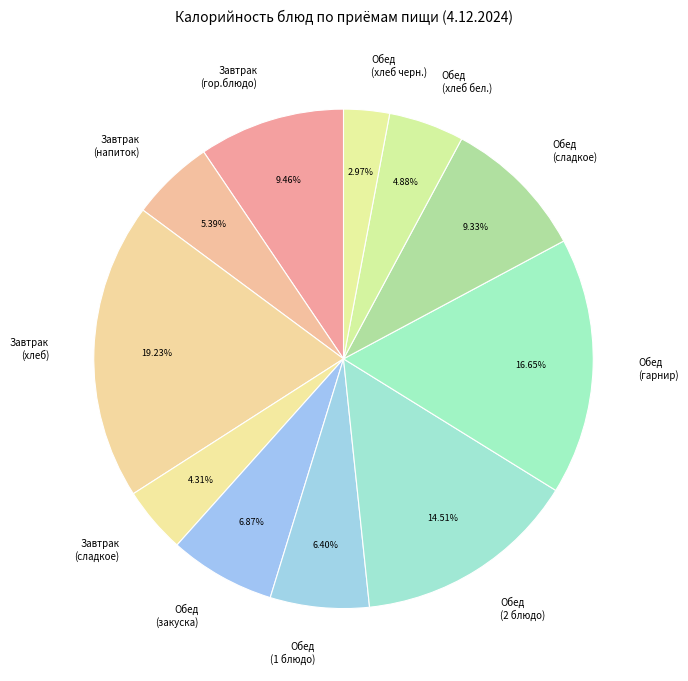

Does any single category account for the majority?

No